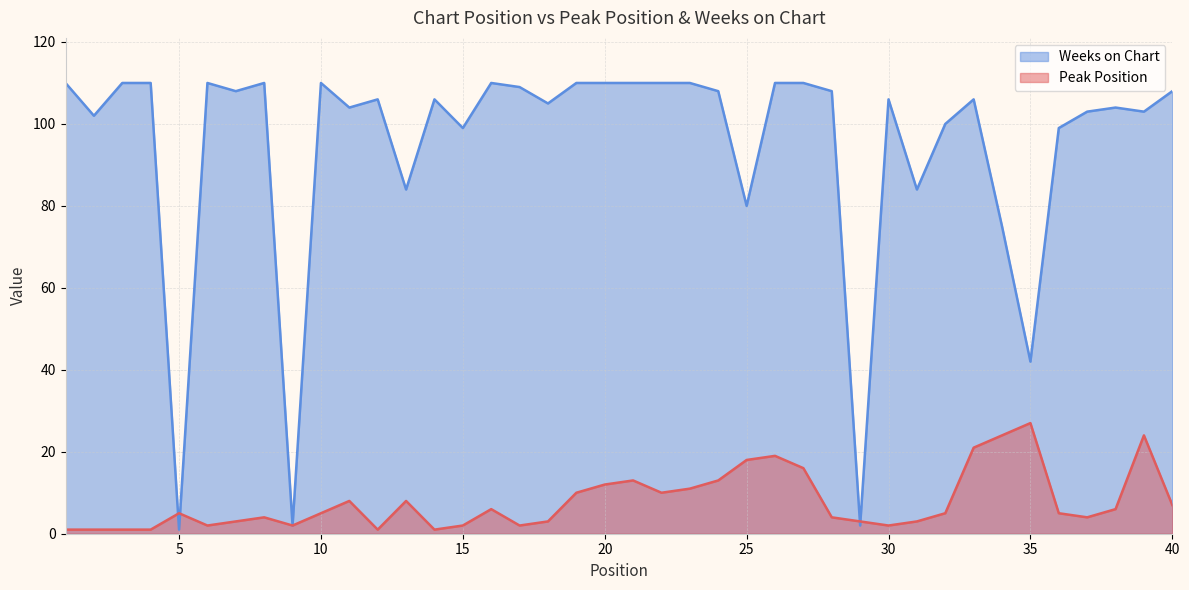

Does the chart have visible grid lines?

Yes